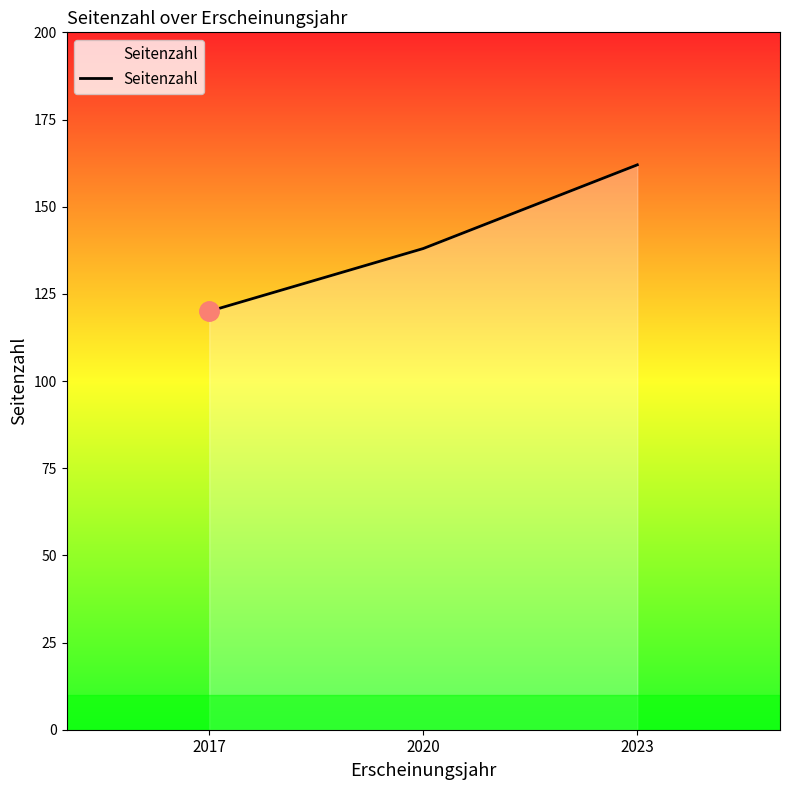

Count the values in the range 120 to 162.

3